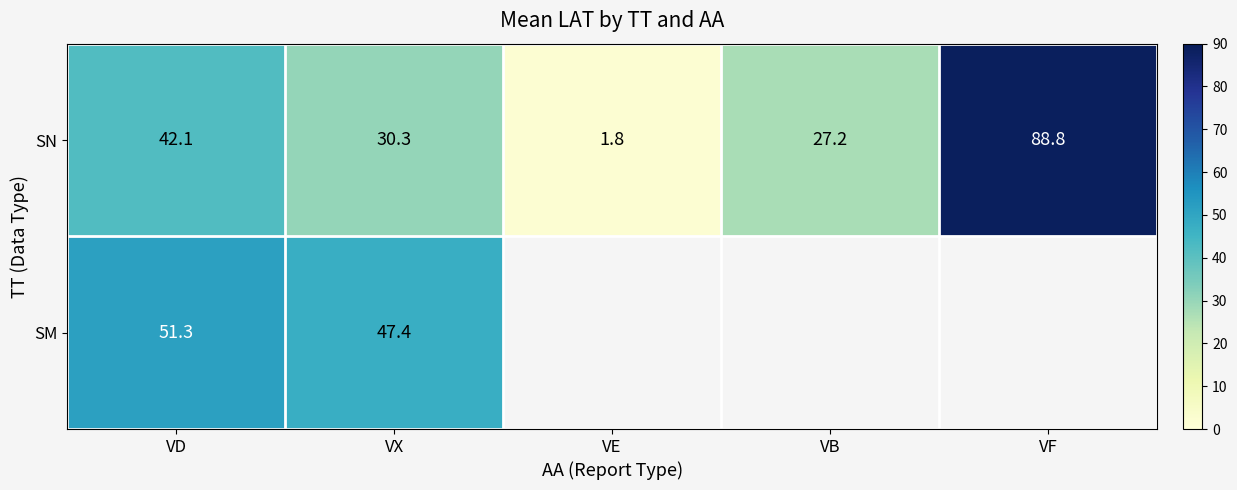

What is the sum of the SN values at VF and VB?

116.0